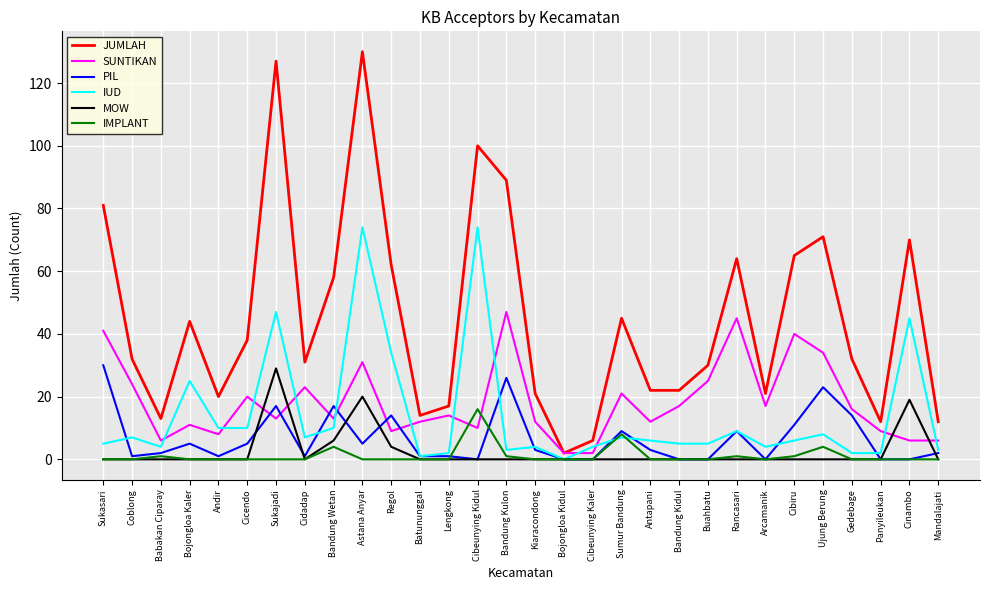

True or false: IUD and SUNTIKAN intersect in this chart.

True